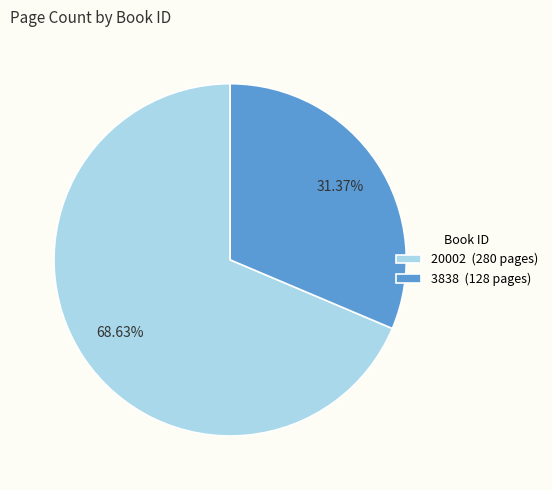

What is the total percentage of 3838 and 20002?

100.0%